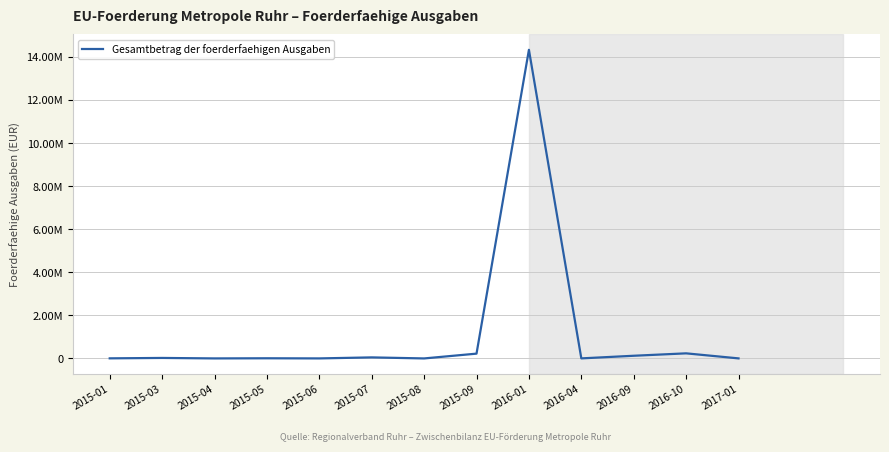

Which label corresponds to the largest value in the chart?

2016-01